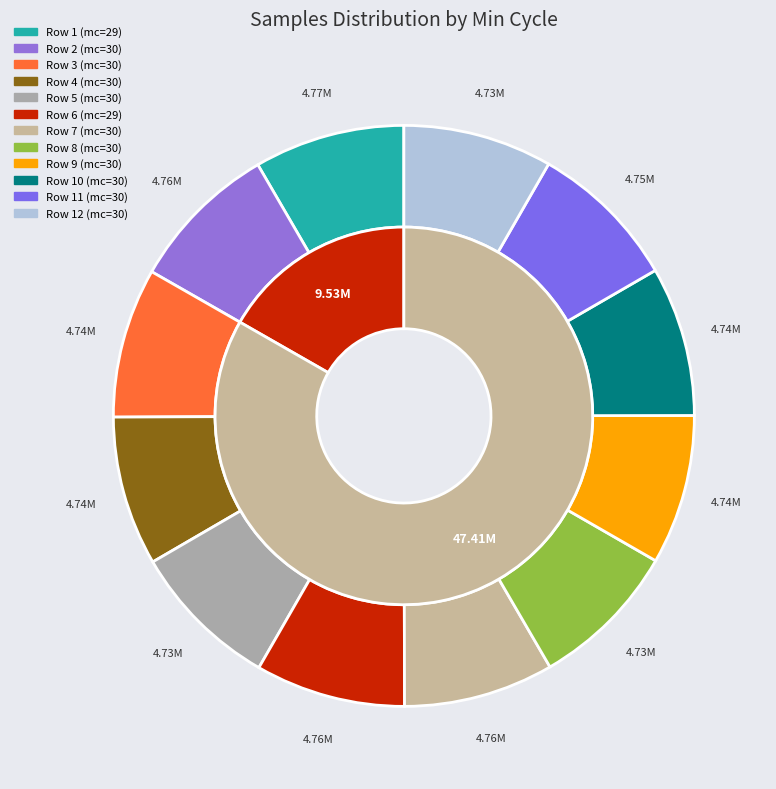

What is the ratio of the value at 30 to the value at 30?

1.0